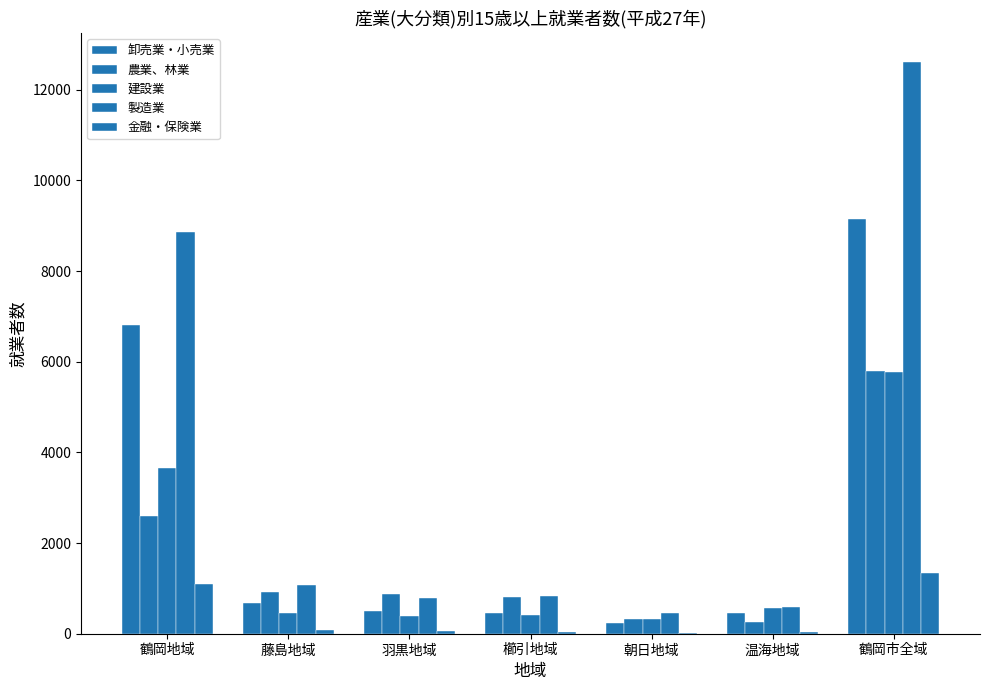

Is it true that 農業、林業 equals 5786 at 鶴岡市全域?

True